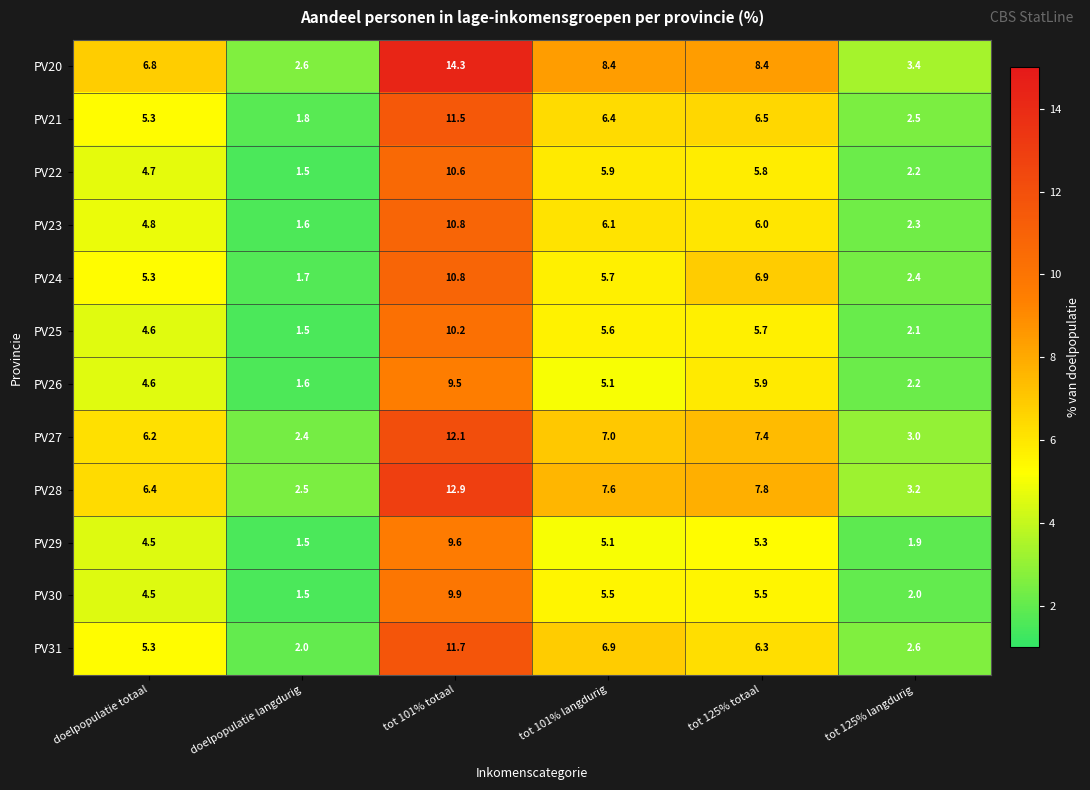

The PV27 series shows 18.5 at tot 101% totaal. True or false?

False